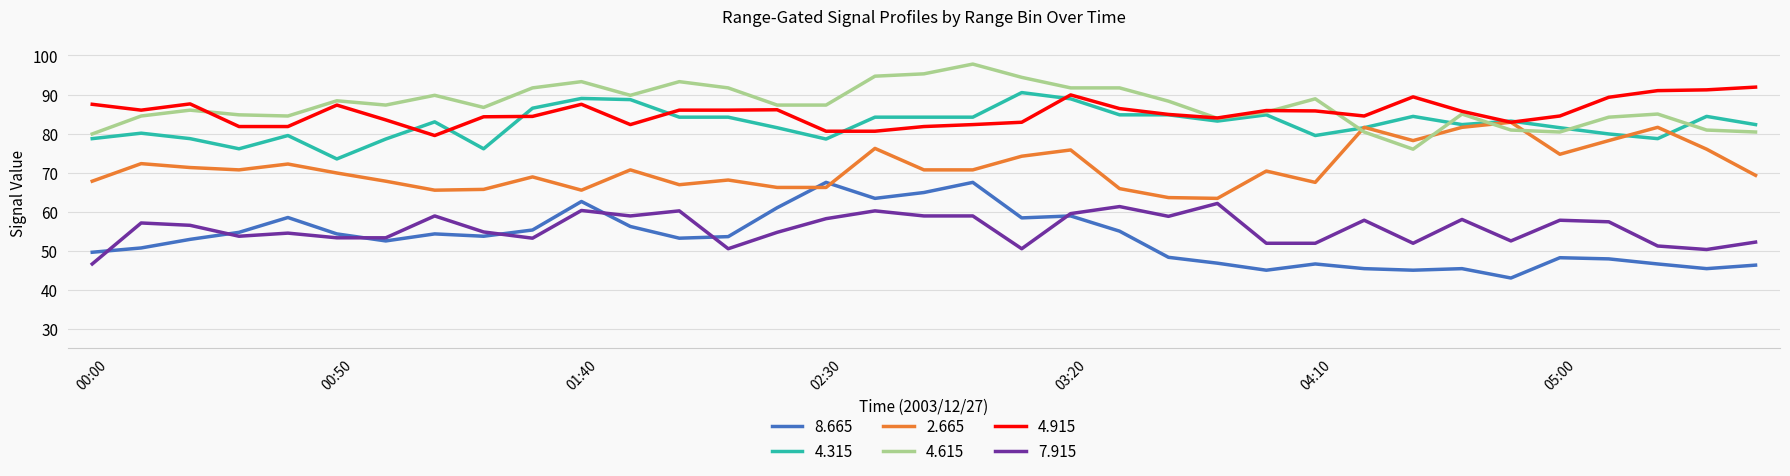

Which series has the largest total across all categories?

4.615